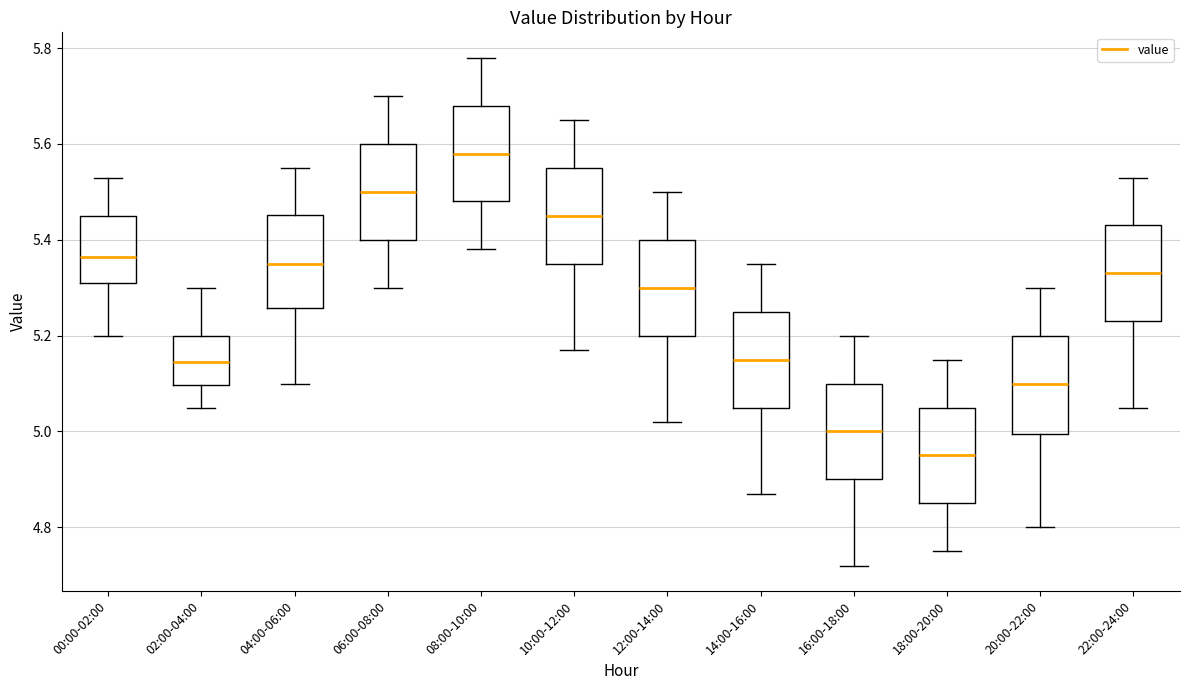

Which box has the highest median line?

08:00-10:00